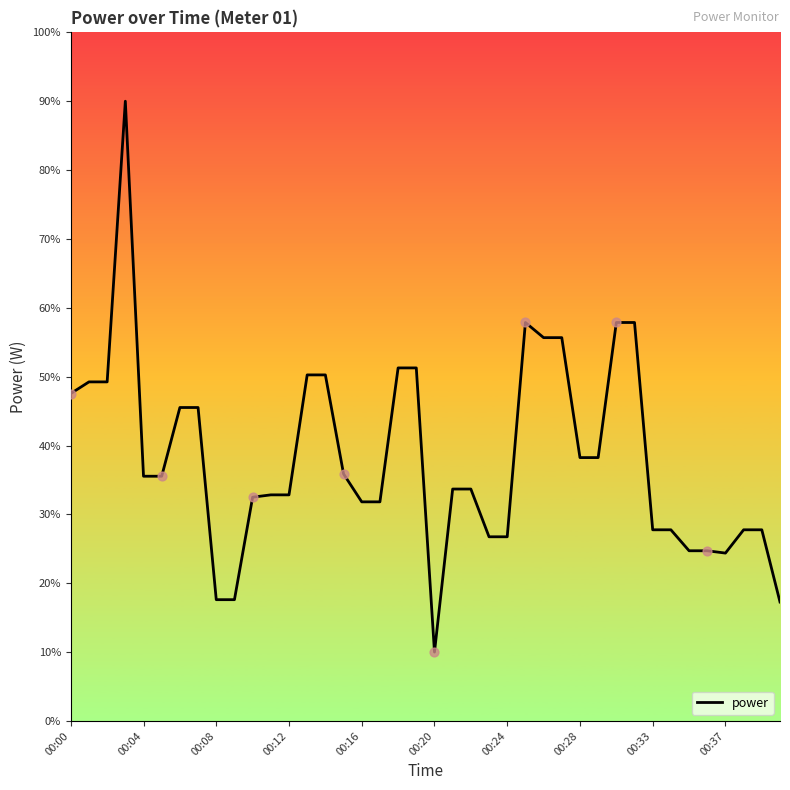

What is the minimum value shown in the chart?

10.0